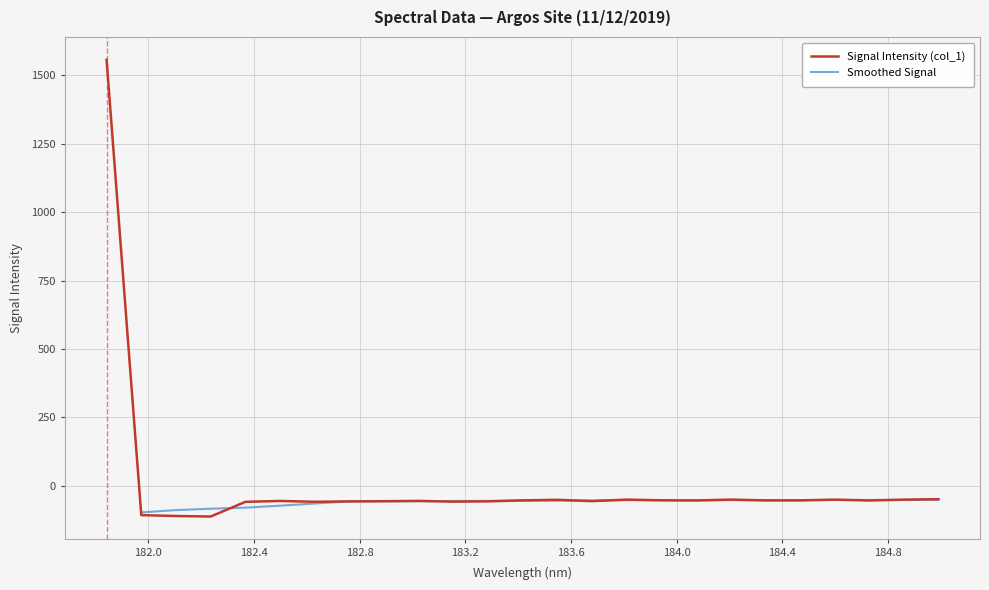

Which has a higher value, 184.46687888 or 184.2046578328?

184.2046578328